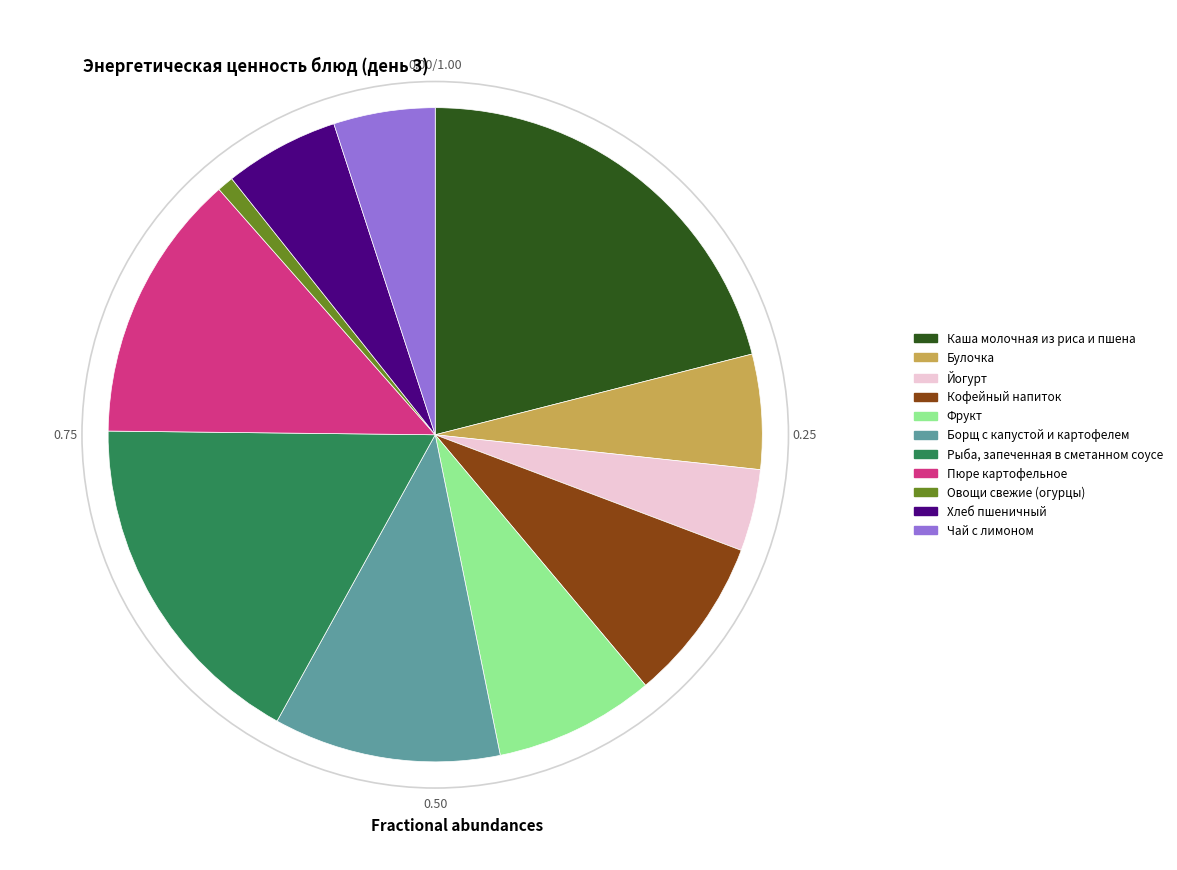

Count the number of slices in the pie.

11